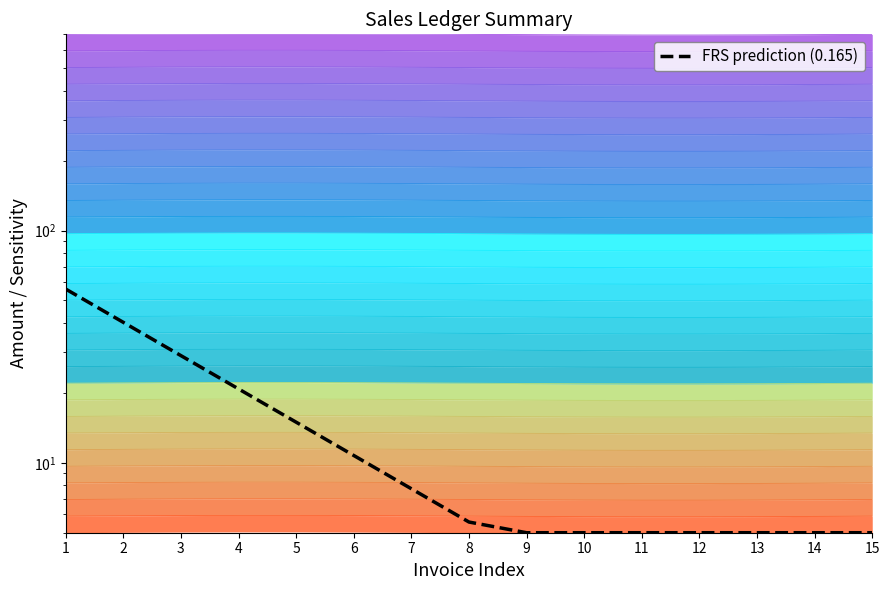

True or false: the data shows 96.2 at 1.

False